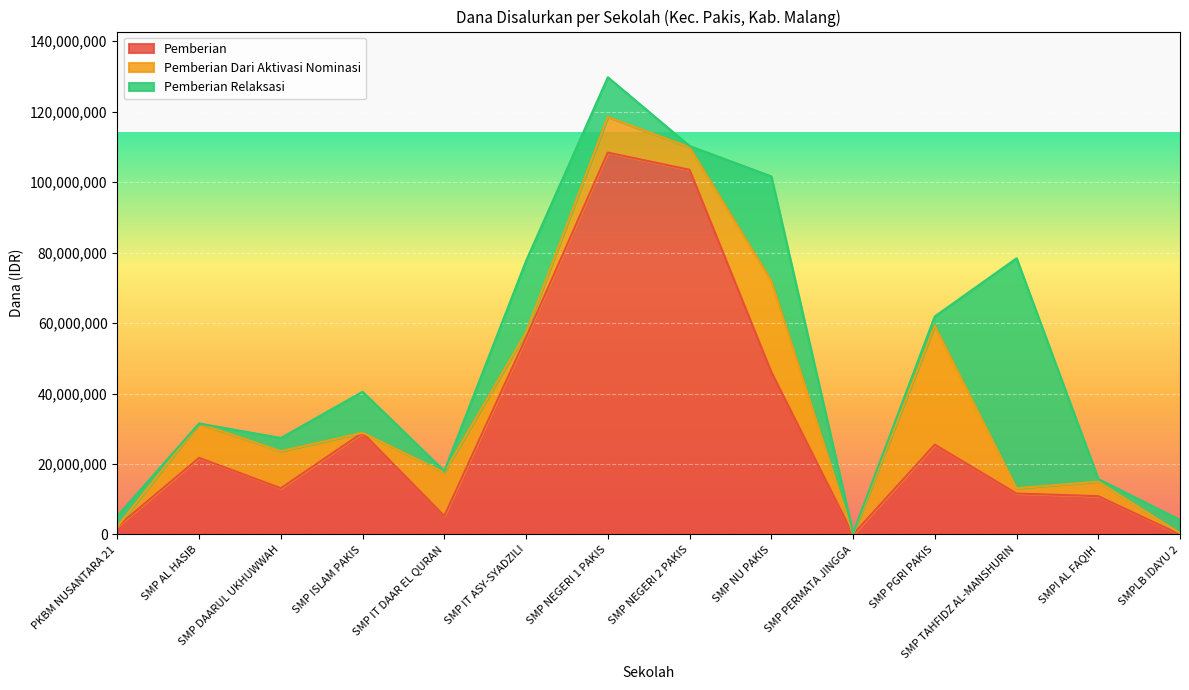

Rank the categories by Pemberian value from lowest to highest.

SMP PERMATA JINGGA, SMPLB IDAYU 2, PKBM NUSANTARA 21, SMP IT DAAR EL QURAN, SMPI AL FAQIH, SMP TAHFIDZ AL-MANSHURIN, SMP DAARUL UKHUWWAH, SMP AL HASIB, SMP PGRI PAKIS, SMP ISLAM PAKIS, SMP NU PAKIS, SMP IT ASY-SYADZILI, SMP NEGERI 2 PAKIS, SMP NEGERI 1 PAKIS